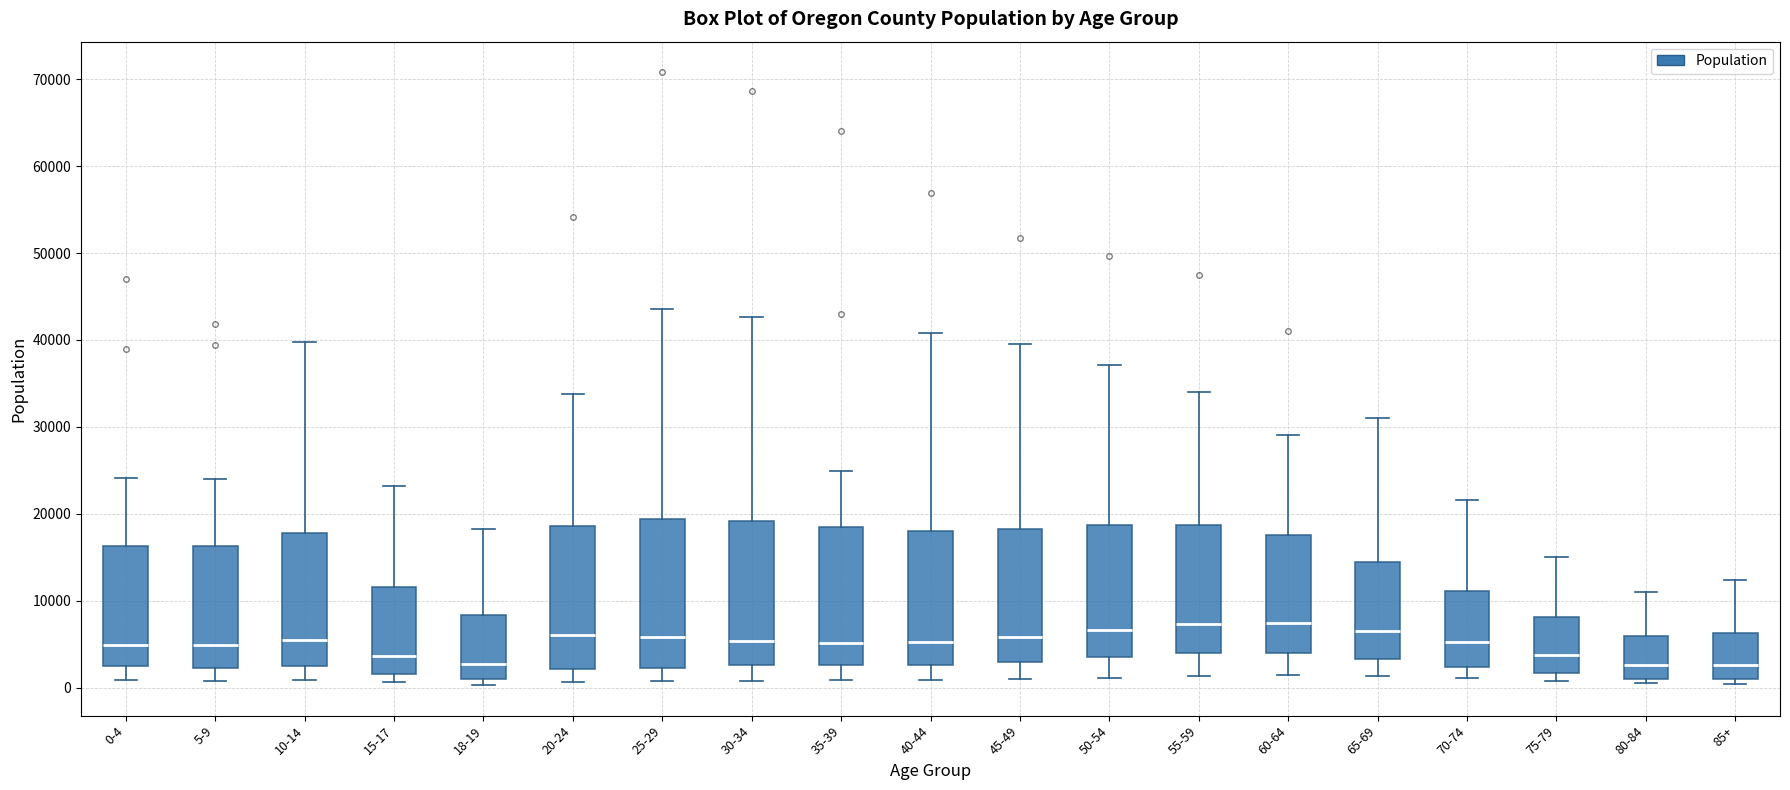

Reading left to right, transcribe this box plot: for each box, give where its median line is, the range the box spans, and where its two whiskers end, as read against the y-axis. The values are not printed on the chart, so give them approximately, as read against the axis.

0-4: median 5000, box 2000 to 16000, whiskers 1000 to 24000
5-9: median 5000, box 2000 to 16000, whiskers 1000 to 24000
10-14: median 6000, box 2000 to 18000, whiskers 1000 to 40000
15-17: median 4000, box 2000 to 12000, whiskers 1000 to 23000
18-19: median 3000, box 1000 to 8000, whiskers 0 to 18000
20-24: median 6000, box 2000 to 19000, whiskers 1000 to 34000
25-29: median 6000, box 2000 to 19000, whiskers 1000 to 44000
30-34: median 5000, box 3000 to 19000, whiskers 1000 to 43000
35-39: median 5000, box 3000 to 18000, whiskers 1000 to 25000
40-44: median 5000, box 3000 to 18000, whiskers 1000 to 41000
45-49: median 6000, box 3000 to 18000, whiskers 1000 to 40000
50-54: median 7000, box 4000 to 19000, whiskers 1000 to 37000
55-59: median 7000, box 4000 to 19000, whiskers 1000 to 34000
60-64: median 7000, box 4000 to 18000, whiskers 1000 to 29000
65-69: median 7000, box 3000 to 14000, whiskers 1000 to 31000
70-74: median 5000, box 2000 to 11000, whiskers 1000 to 22000
75-79: median 4000, box 2000 to 8000, whiskers 1000 to 15000
80-84: median 3000, box 1000 to 6000, whiskers 1000 (just below the box's lower edge) to 11000
85+: median 3000, box 1000 to 6000, whiskers 0 to 12000